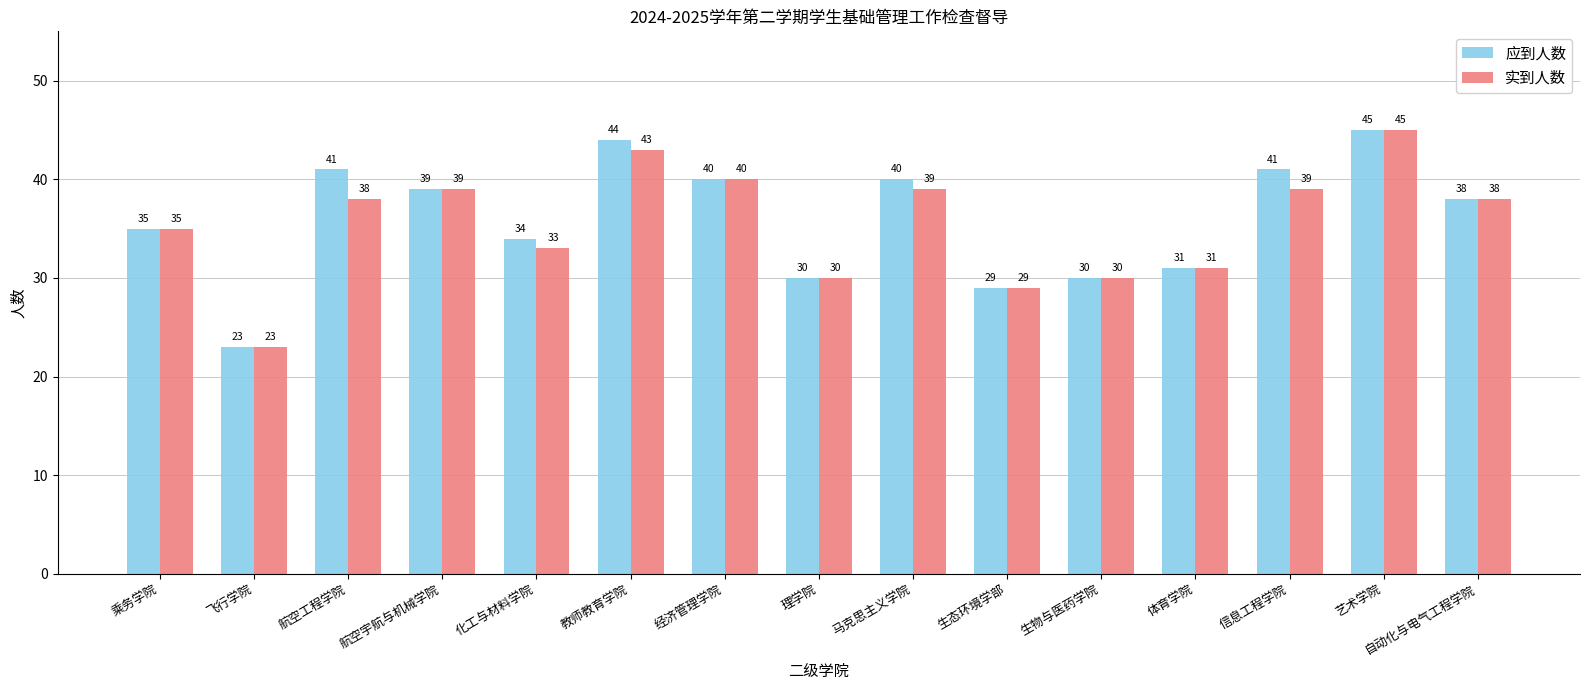

At which category is the sum across all series the highest?

艺术学院